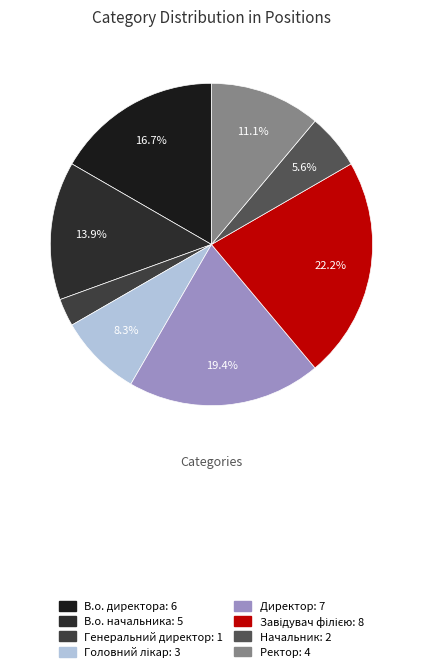

Approximately how many times larger is the value at В.о. начальника compared to Начальник?

2.5